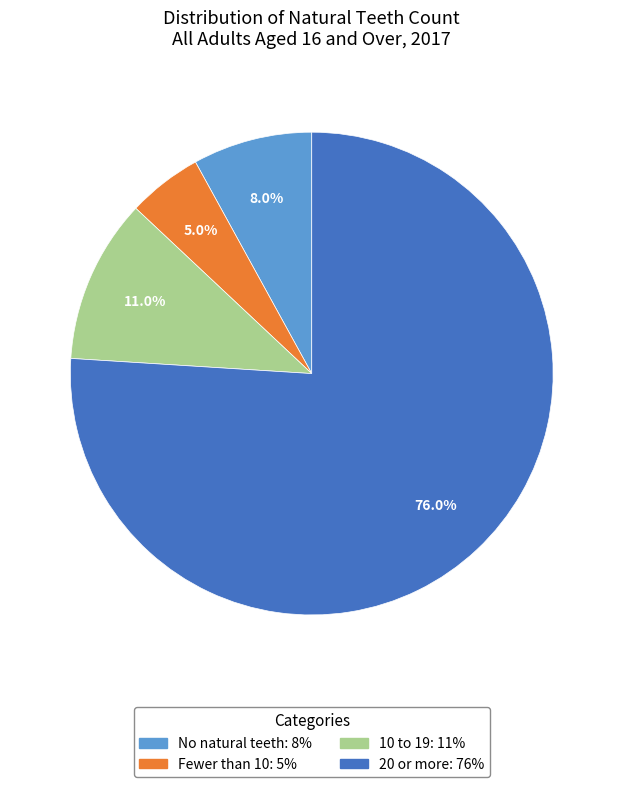

Does any single category account for the majority?

Yes